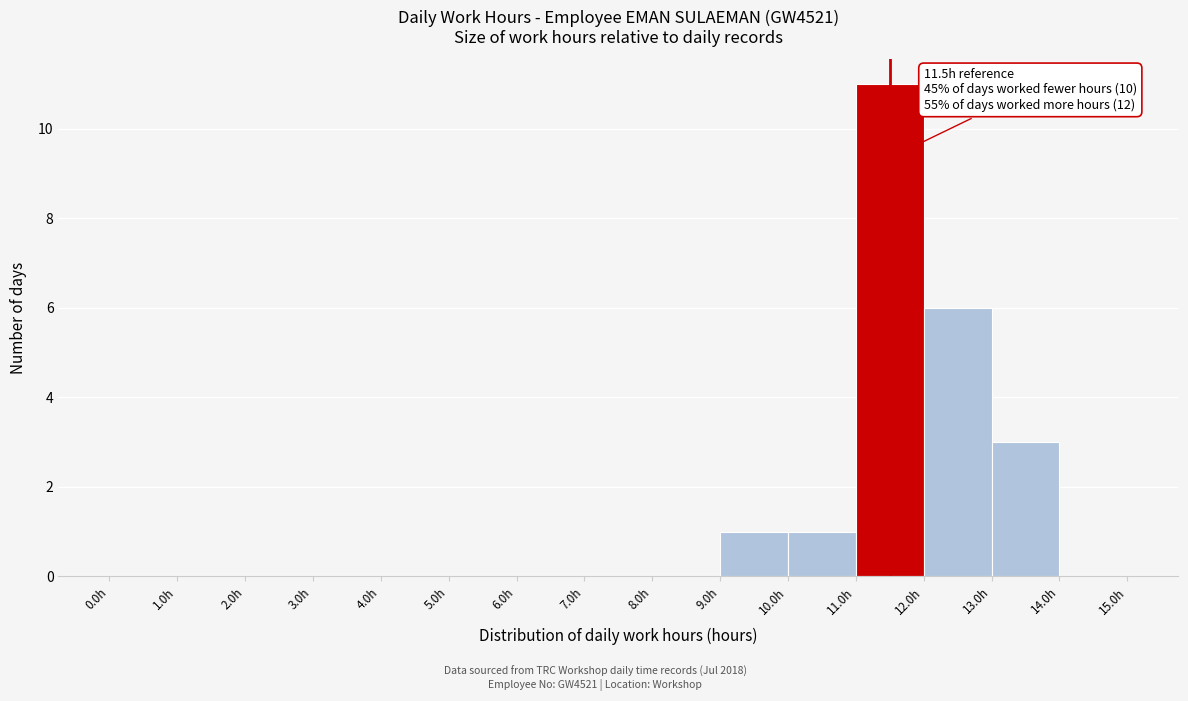

Over which range of the x-axis is the bar tallest?

11 to 12